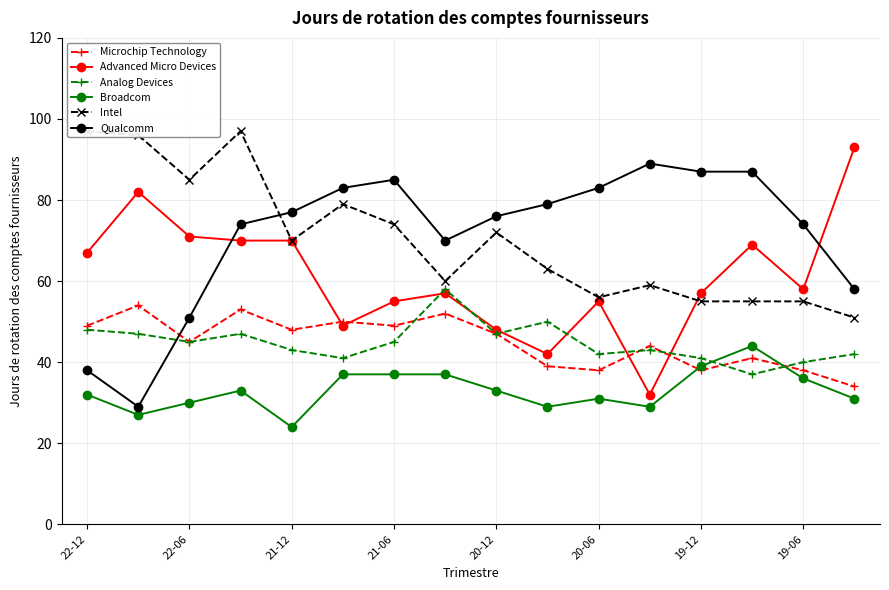

Where is the first local minimum for Microchip Technology?

22-06